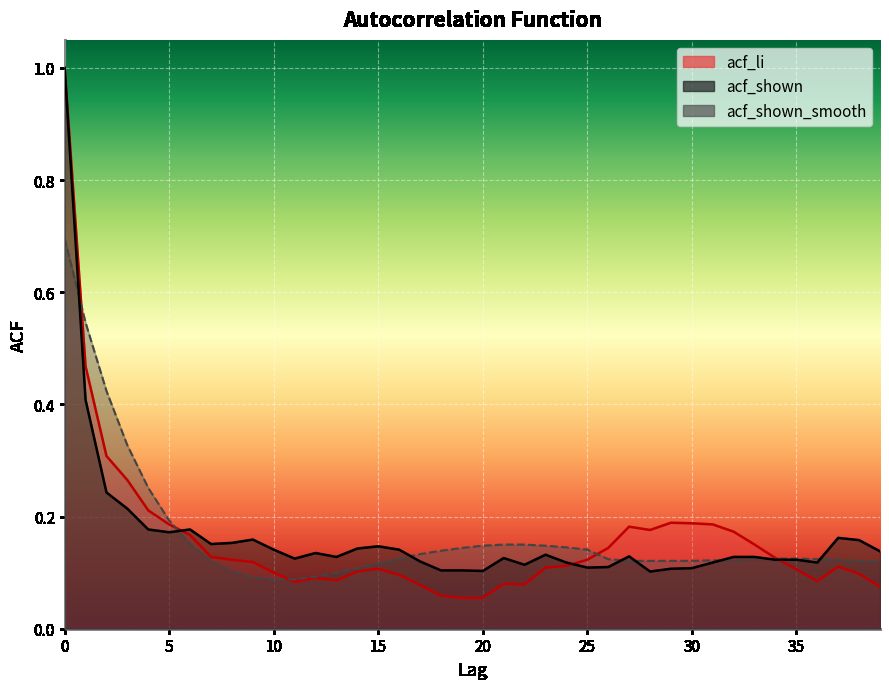

Between 14 and 34, which series saw the biggest shift?

acf_li